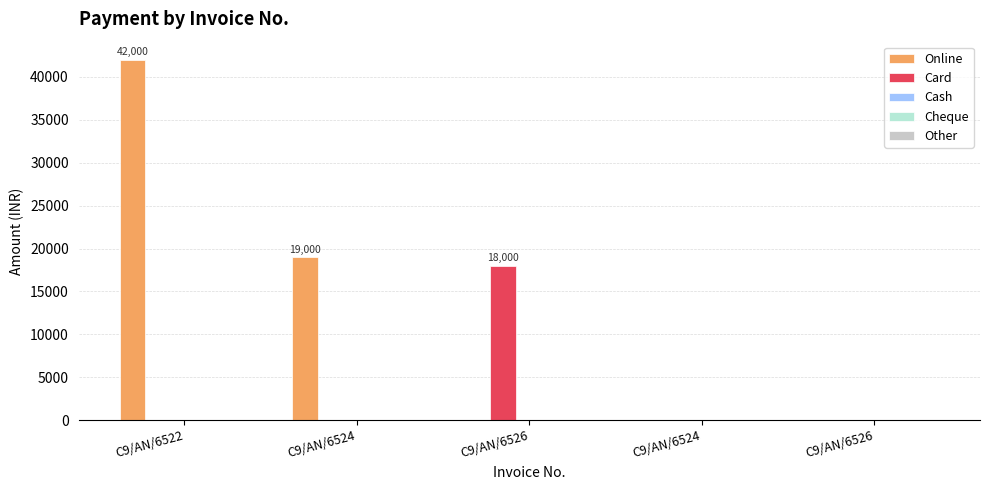

What is the label of the 5th bar from the right?

C9/AN/6522